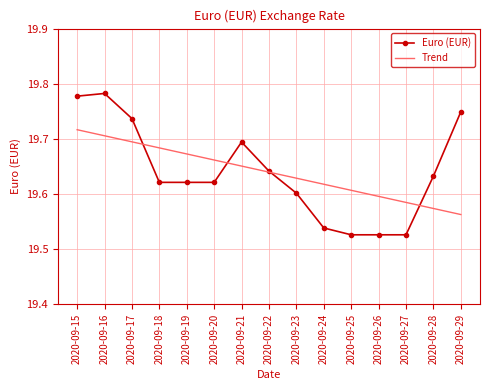

Between which two adjacent categories do Trend and Euro (EUR) first intersect?

2020-09-17 and 2020-09-18